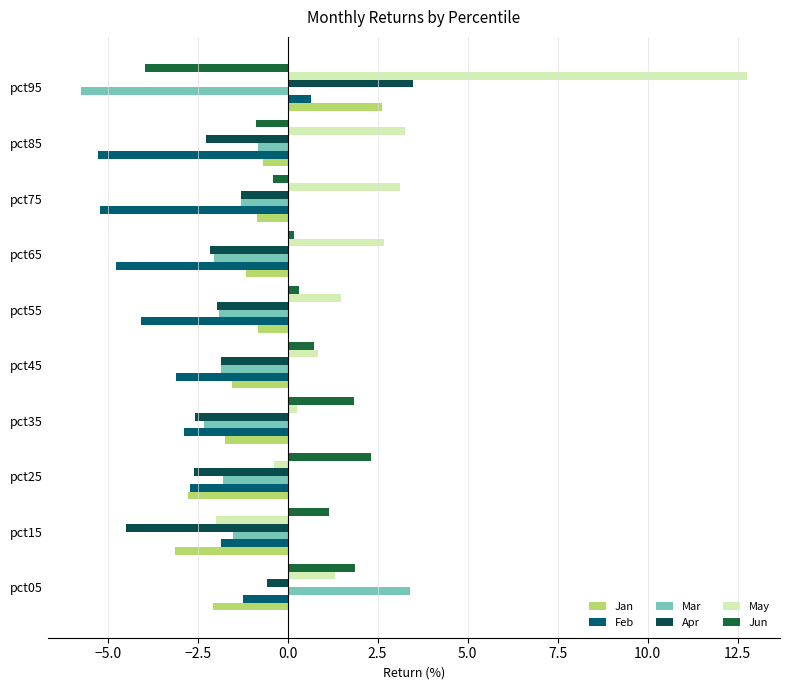

How many values in Feb are above zero?

1